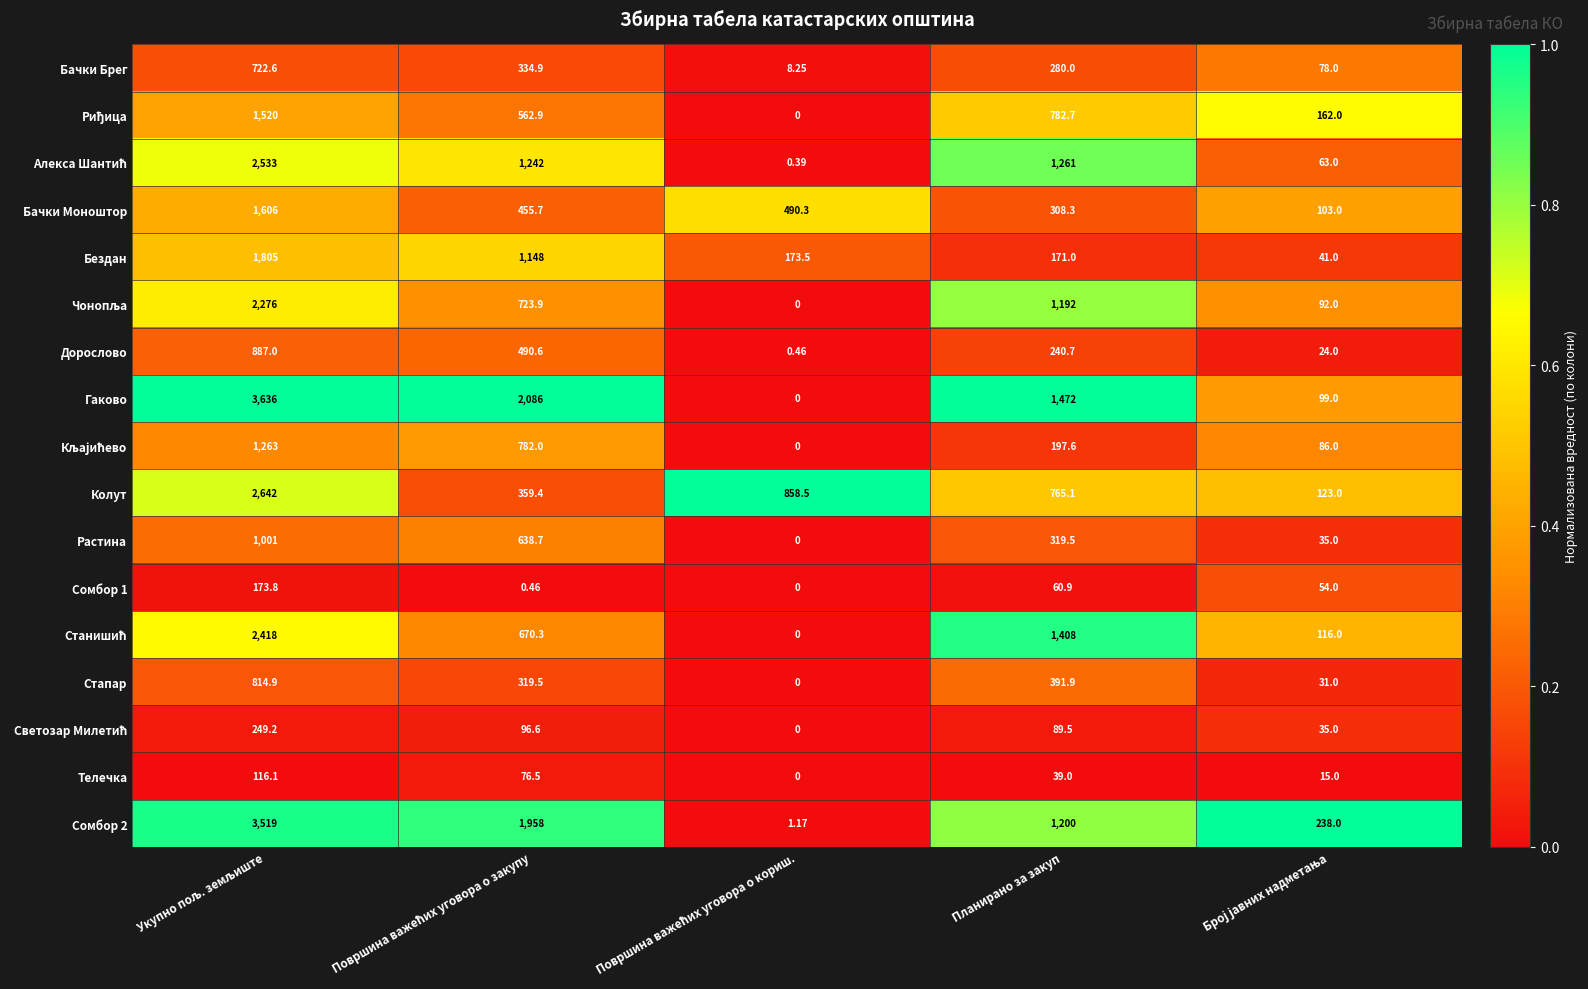

Which series has the largest total across all categories?

Гаково